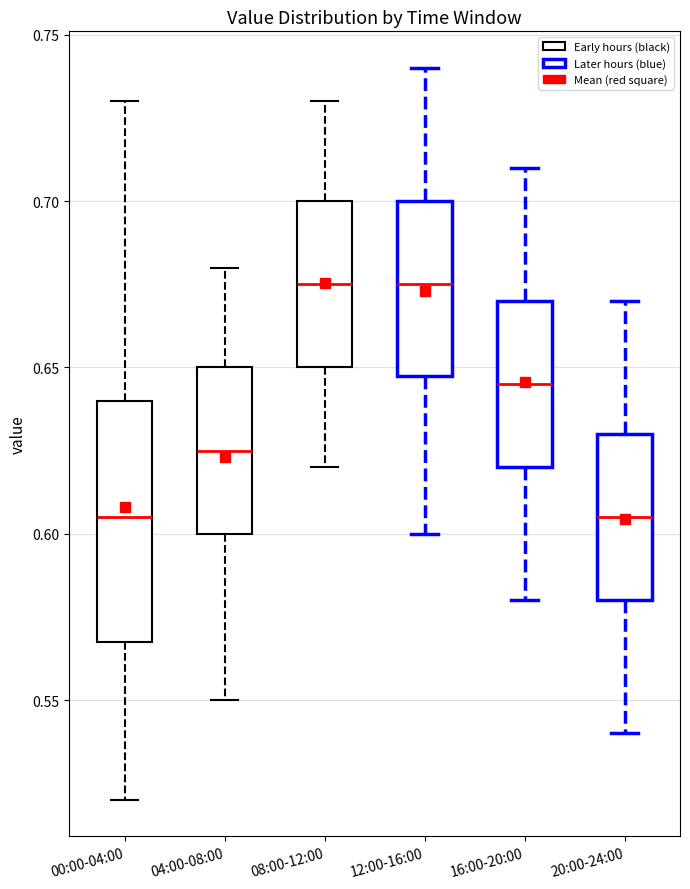

Where is the lower edge of the box for 12:00-16:00 on the y-axis? The values are not printed on the chart, so give them approximately, as read against the axis.

0.650